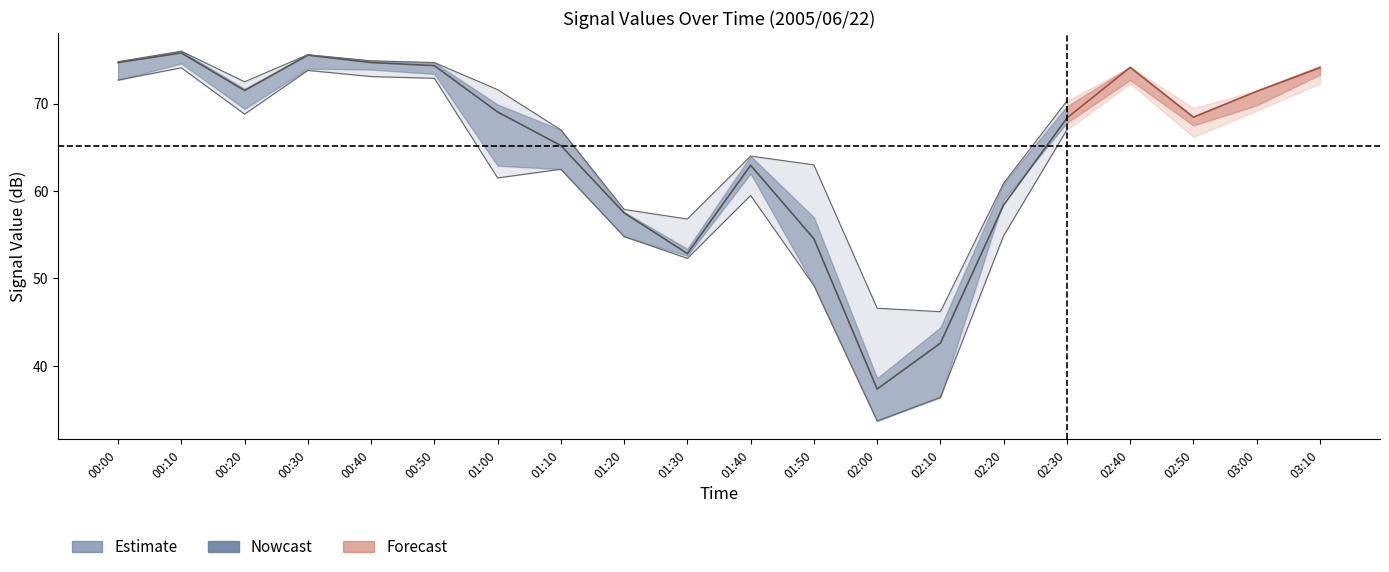

Between 00:50 and 00:00, which is larger?

00:50